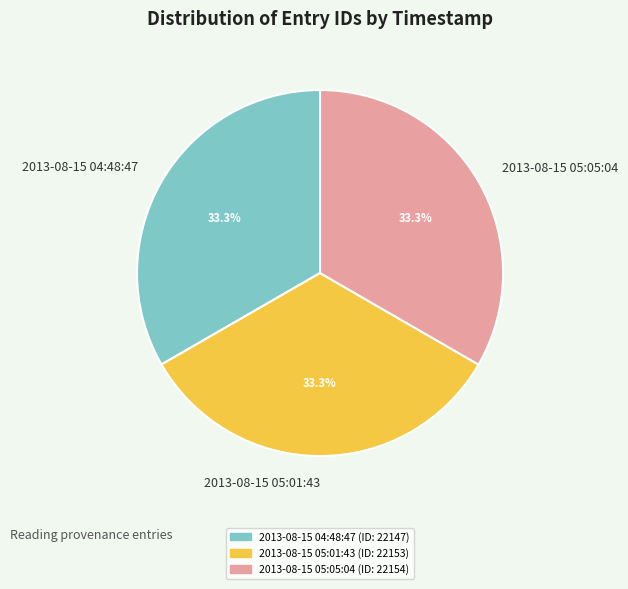

Is the sum of 2013-08-15 05:01:43 and 2013-08-15 04:48:47 greater than half?

Yes